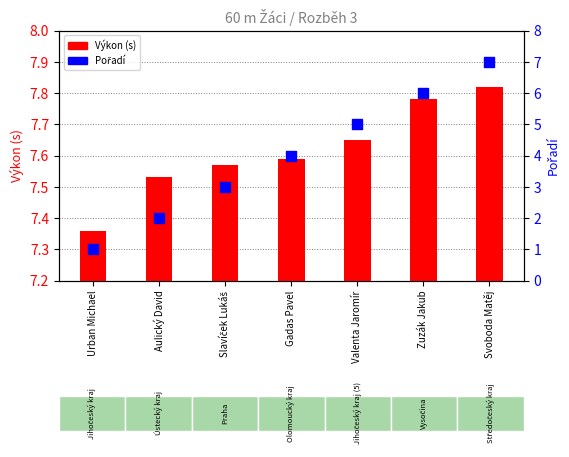

Is the value of Pořadí at Svoboda Matěj greater than the value of Výkon (s) at Valenta Jaromír?

No